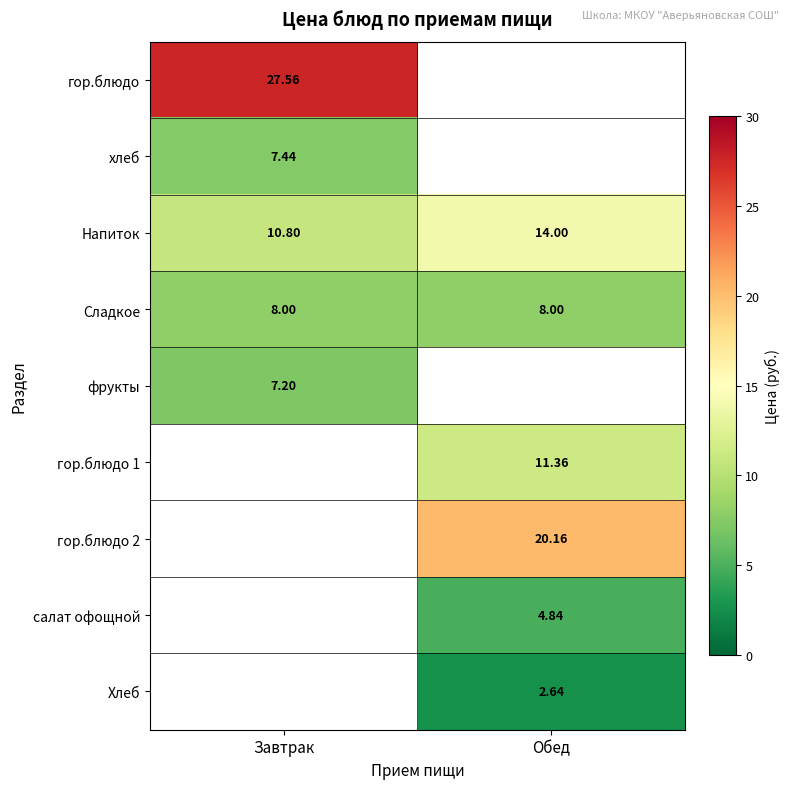

Where is Напиток nearest to the value 12?

Завтрак